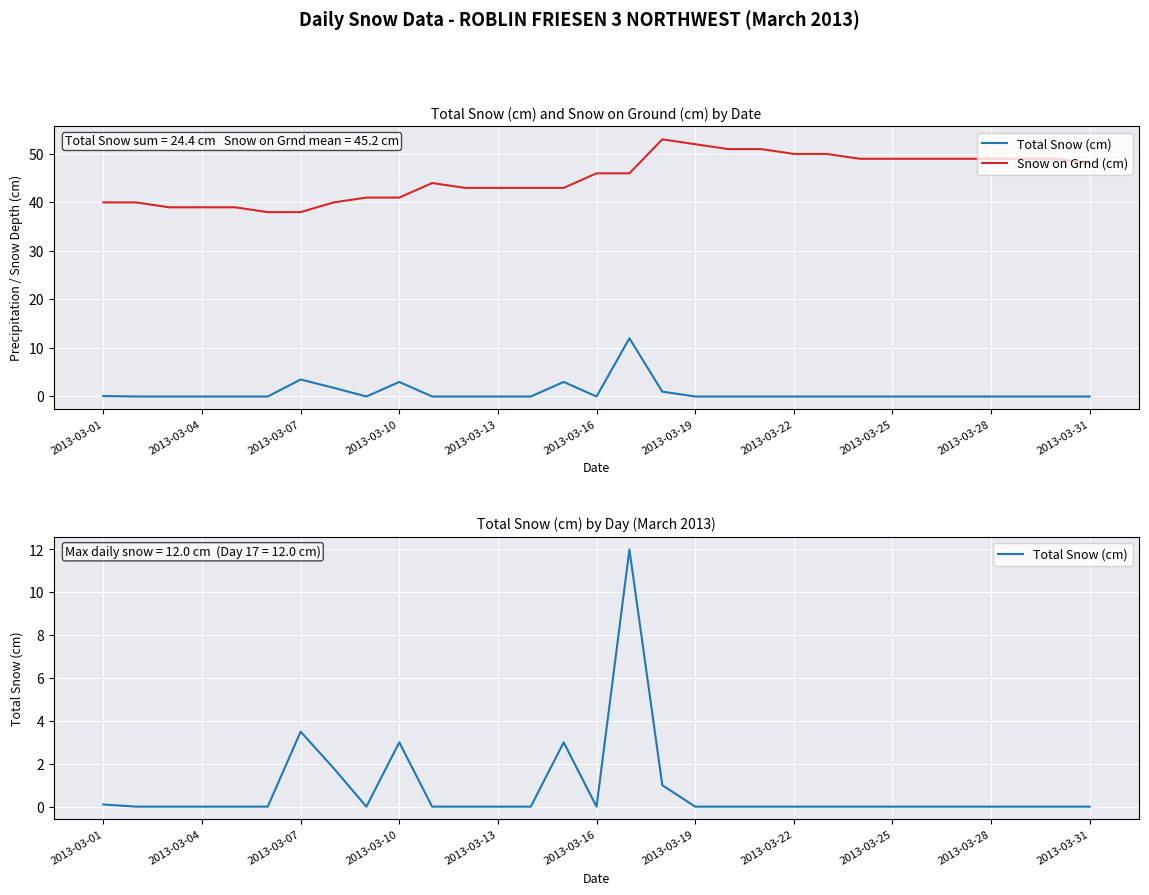

Is it true that Snow on Grnd (cm) equals 50.0 at 22?

True